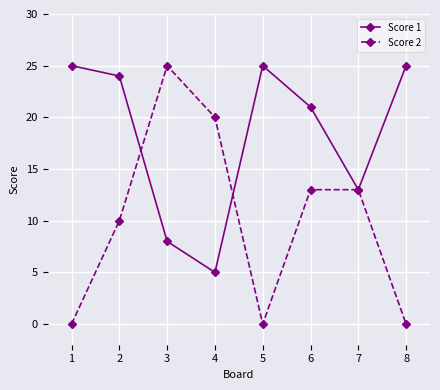

Where does the Score 2 series first go above 13?

3